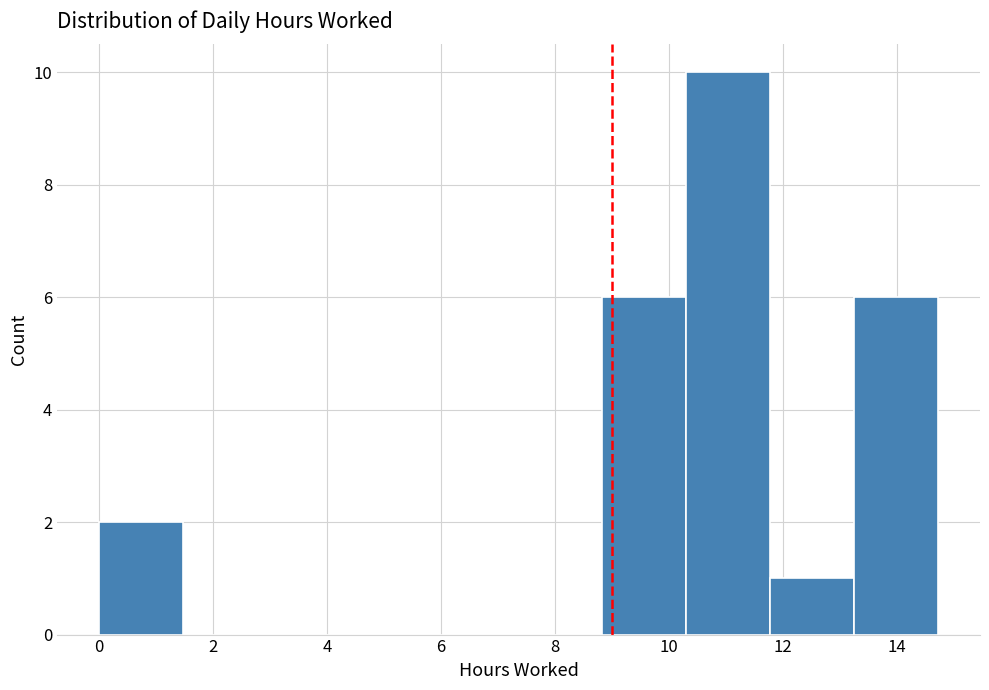

Reading left to right, list every bar in this chart as the range it spans on the x-axis followed by its height. Neither the bar edges nor the heights are printed on the chart, so give them approximately, as read against the axes.

0.0 to 1.4: 2
1.4 to 3.0: 0
3.0 to 4.4: 0
4.4 to 5.8: 0
5.8 to 7.4: 0
7.4 to 8.8: 0
8.8 to 10.4: 6
10.4 to 11.8: 10
11.8 to 13.2: 1
13.2 to 14.8: 6